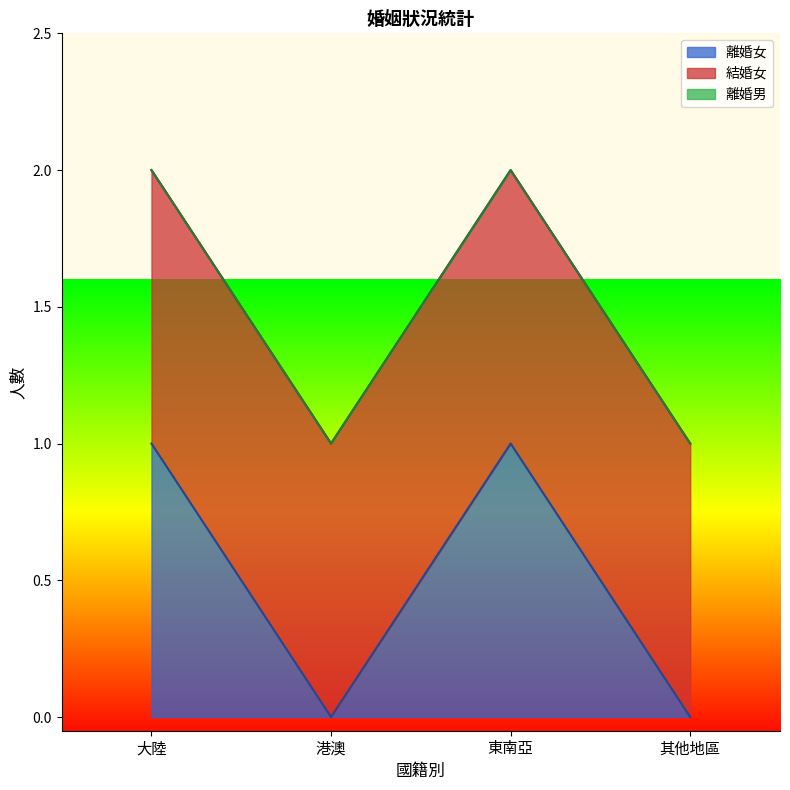

At which category is the sum across all series the highest?

大陸